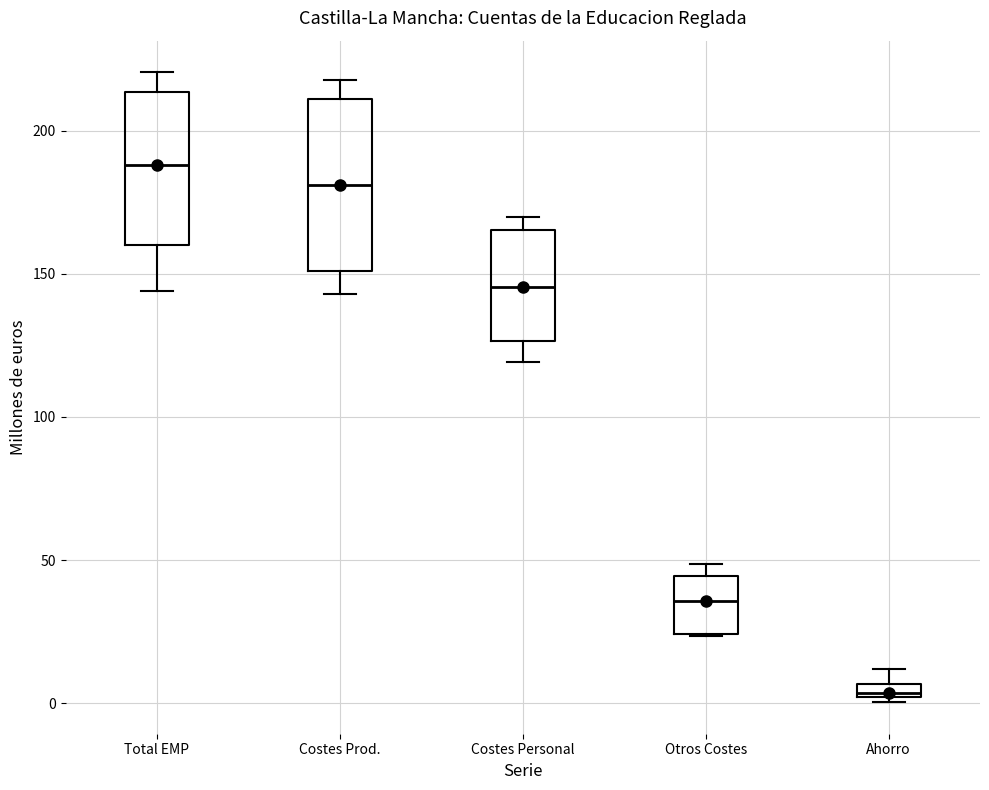

Which box's median line is the lowest?

Ahorro